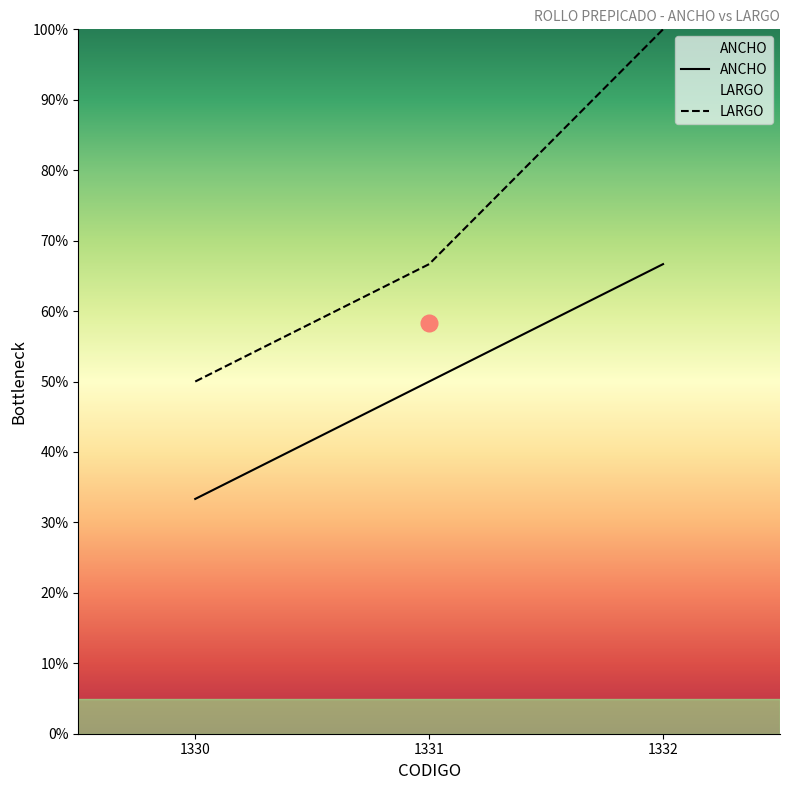

What is the value of the LARGO point at the 3rd from the left?

100.0